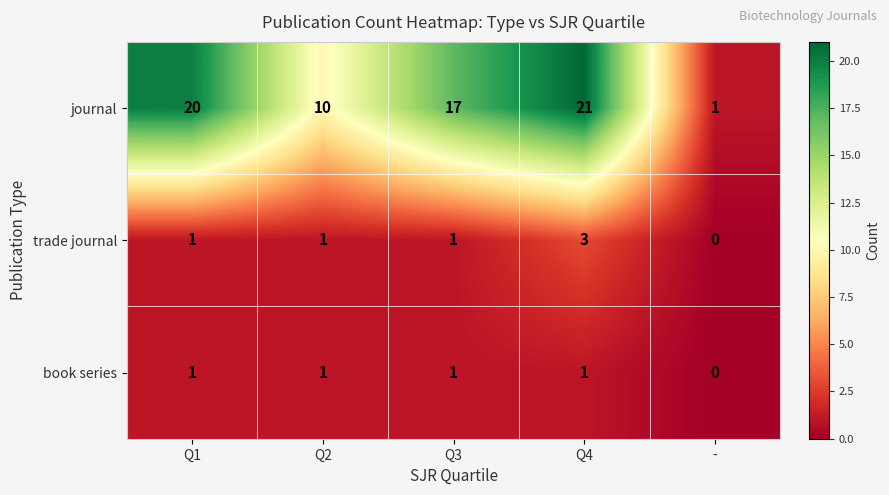

Reading left to right, list all the values displayed in this chart.

journal: Q1=20	Q2=10	Q3=17	Q4=21	-=1
trade journal: Q1=1	Q2=1	Q3=1	Q4=3	-=0
book series: Q1=1	Q2=1	Q3=1	Q4=1	-=0